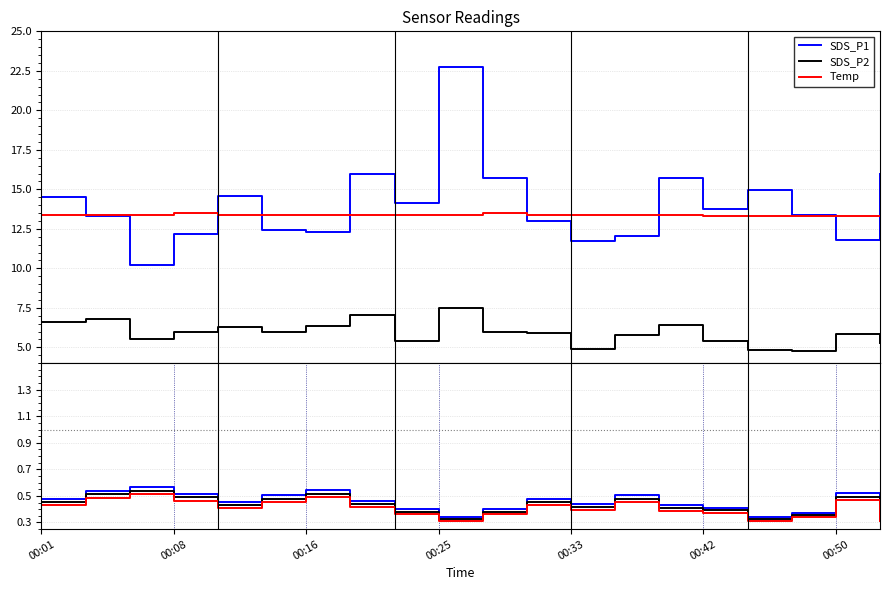

True or false: SDS_P1 and SDS_P2 intersect in this chart.

False